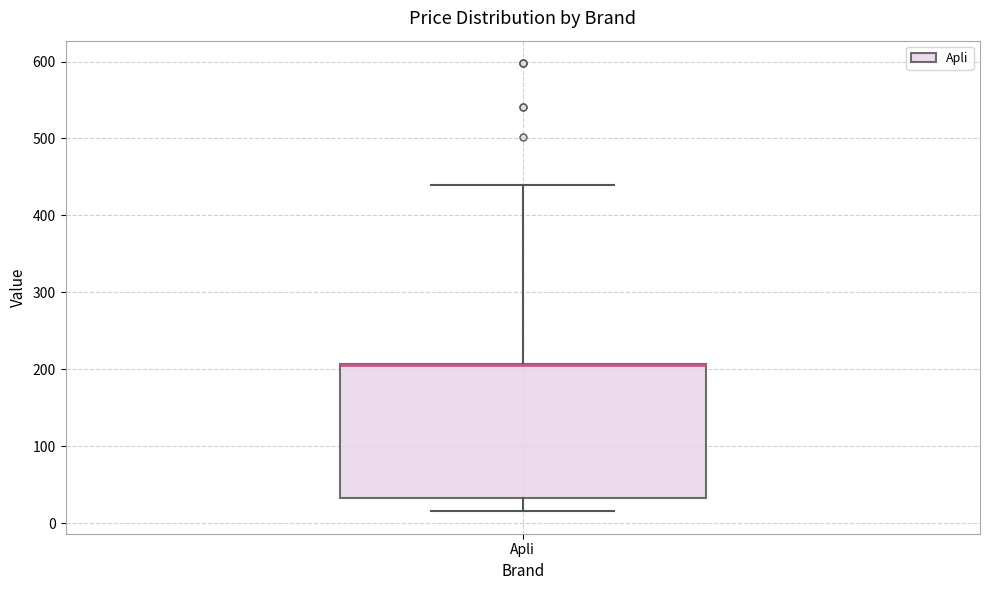

Transcribe this box plot: give where the median line is, the range the box spans, and where the two whiskers end, as read against the y-axis. The values are not printed on the chart, so give them approximately, as read against the axis.

median 210 (drawn on the box's upper edge), box 30 to 210, whiskers 20 to 440